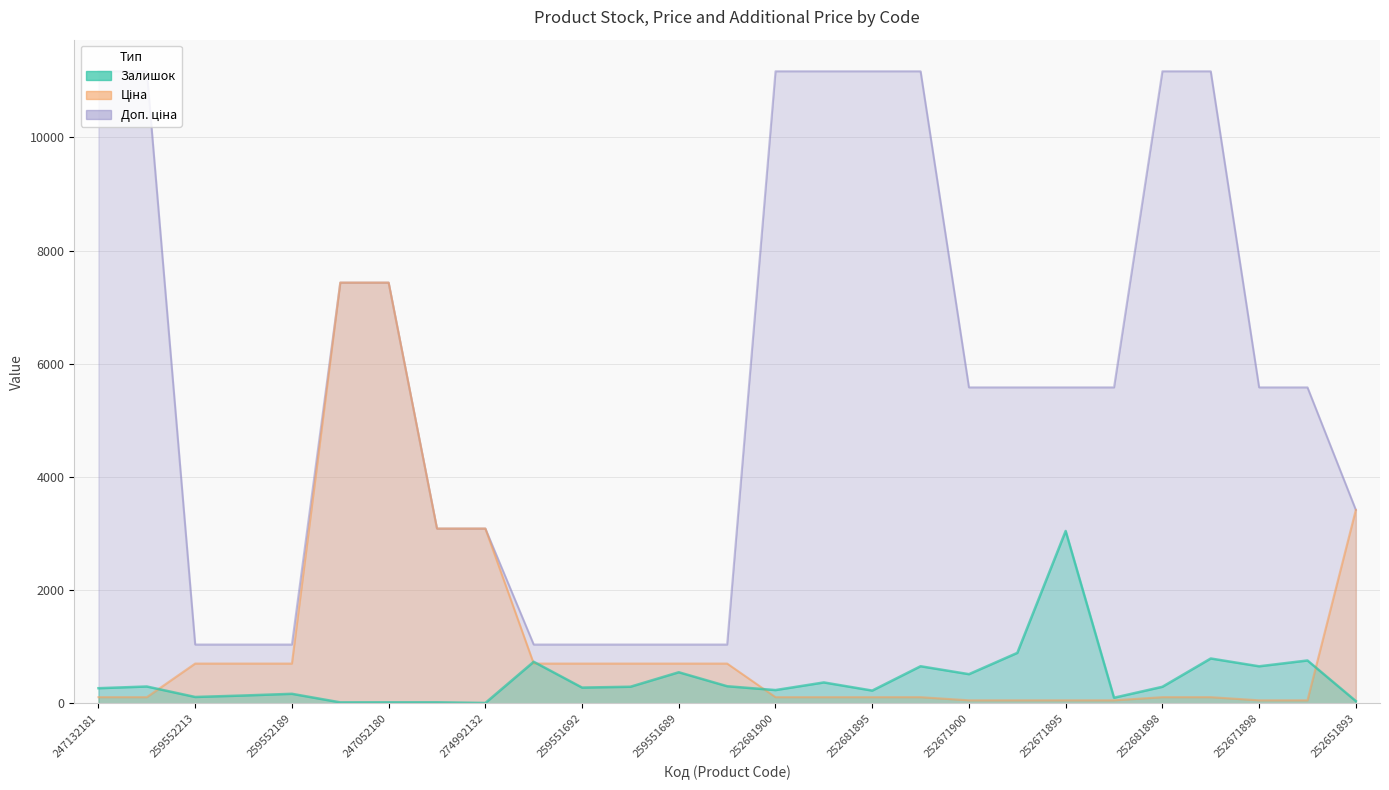

Reading left to right, extract all data points from this chart.

Залишок: 247132181=270.0	247132180=300.0	259552213=115.0	259552212=141.0	259552189=171.0	247052181=20.0	247052180=21.0	274992152=21.0	274992132=9.0	259551693=737.0	259551692=281.0	259551690=296.0	259551689=552.0	259551688=305.0	252681900=237.0	252681899=372.0	252681895=228.0	252681891=658.0	252671900=518.0	252671899=894.0	252671895=3048.0	252671891=102.0	252681898=295.0	252681893=795.0	252671898=657.0	252671893=760.0	252651893=43.0
Ціна: 247132181=111.7	247132180=111.7	259552213=705.5	259552212=705.5	259552189=705.5	247052181=7436.2	247052180=7436.2	274992152=3091.2	274992132=3091.2	259551693=705.5	259551692=705.5	259551690=705.5	259551689=705.5	259551688=705.5	252681900=111.7	252681899=111.7	252681895=111.7	252681891=111.7	252671900=55.9	252671899=55.9	252671895=55.9	252671891=55.9	252681898=111.7	252681893=111.7	252671898=55.9	252671893=55.9	252651893=3420.6
Доп. ціна: 247132181=11169.0	247132180=11169.0	259552213=1042.0	259552212=1042.0	259552189=1042.0	247052181=7436.2	247052180=7436.2	274992152=3091.0	274992132=3091.0	259551693=1042.0	259551692=1042.0	259551690=1042.0	259551689=1042.0	259551688=1042.0	252681900=11169.0	252681899=11169.0	252681895=11169.0	252681891=11169.0	252671900=5585.0	252671899=5585.0	252671895=5585.0	252671891=5585.0	252681898=11169.0	252681893=11169.0	252671898=5585.0	252671893=5585.0	252651893=3421.0